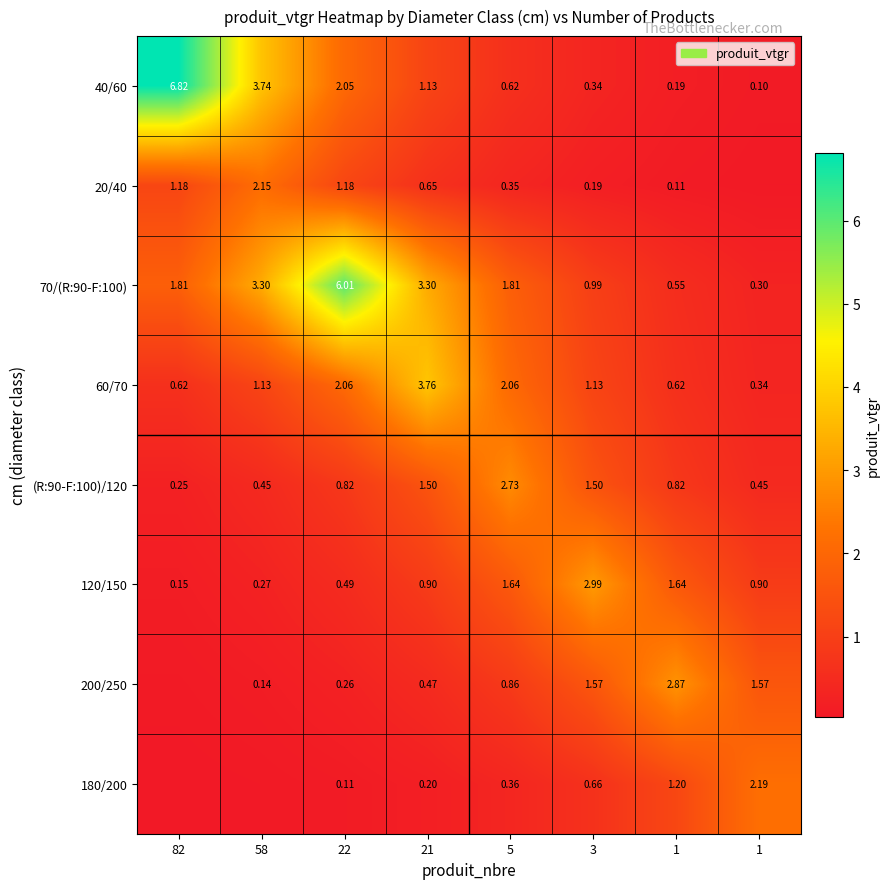

What is the difference between the 120/150 values at 1 and 22?

0.4